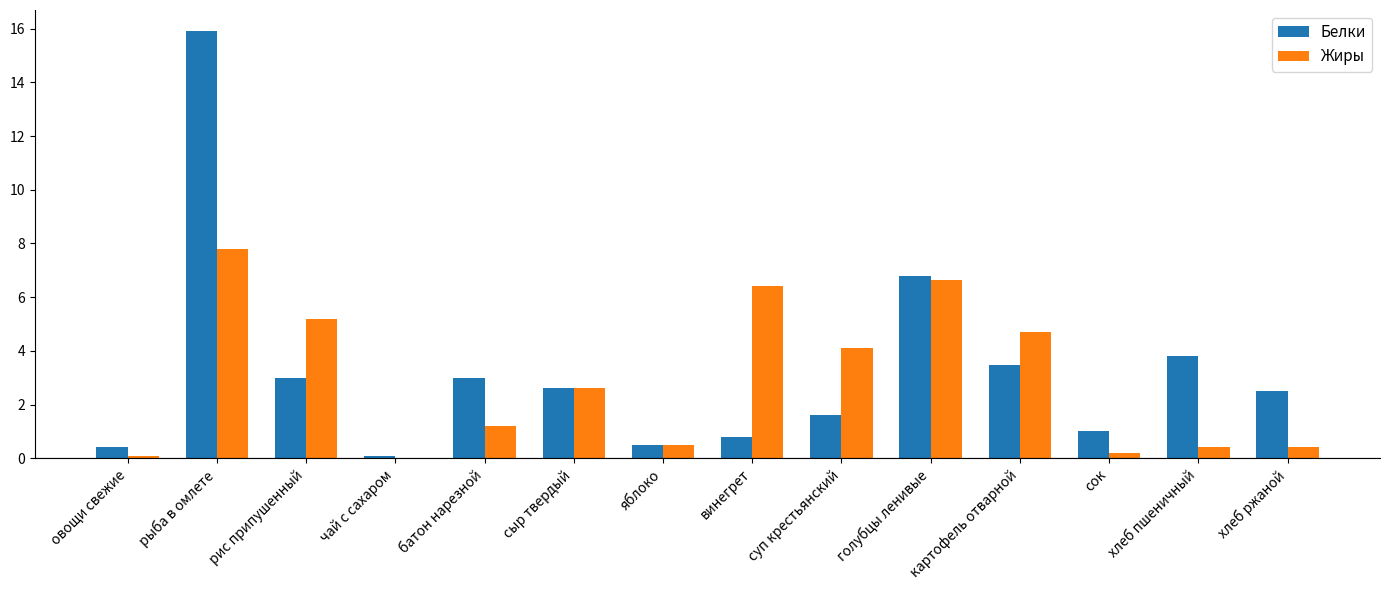

What is the difference between the Жиры values at овощи свежие and сок?

0.1